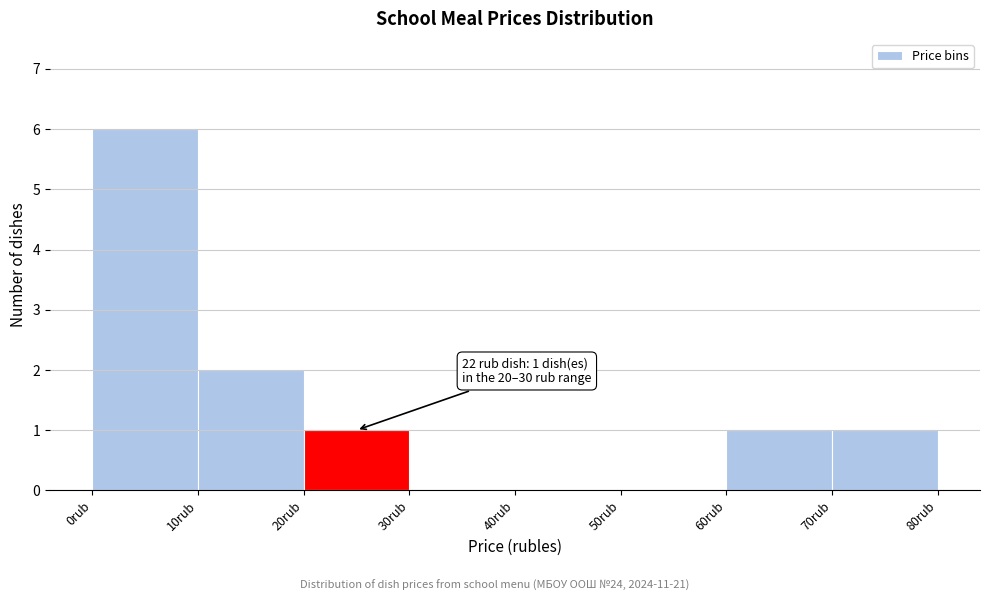

Over which range of the x-axis is the bar tallest?

0 to 10